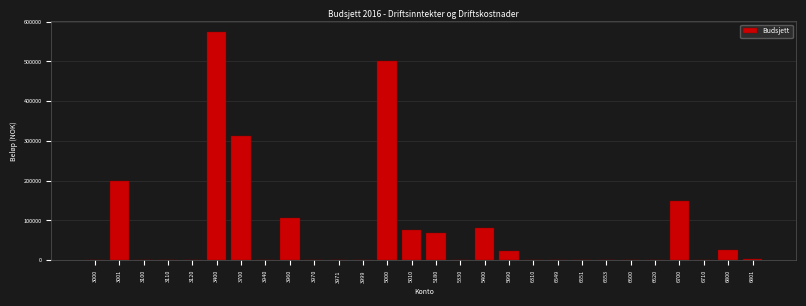

What is the greatest value displayed?

573000